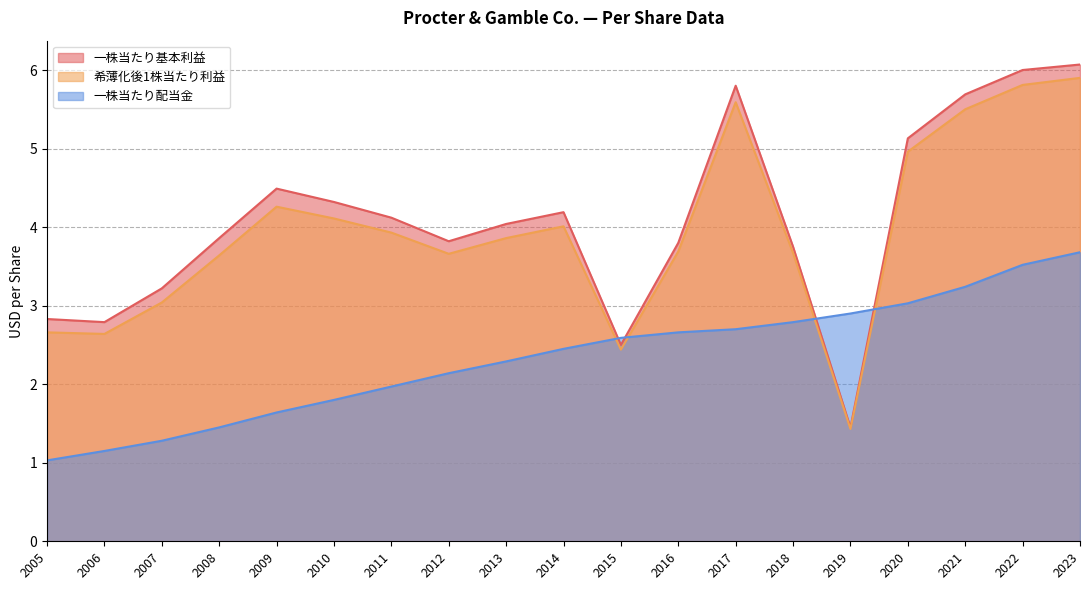

At which category does 希薄化後1株当たり利益 reach its first local valley?

2006